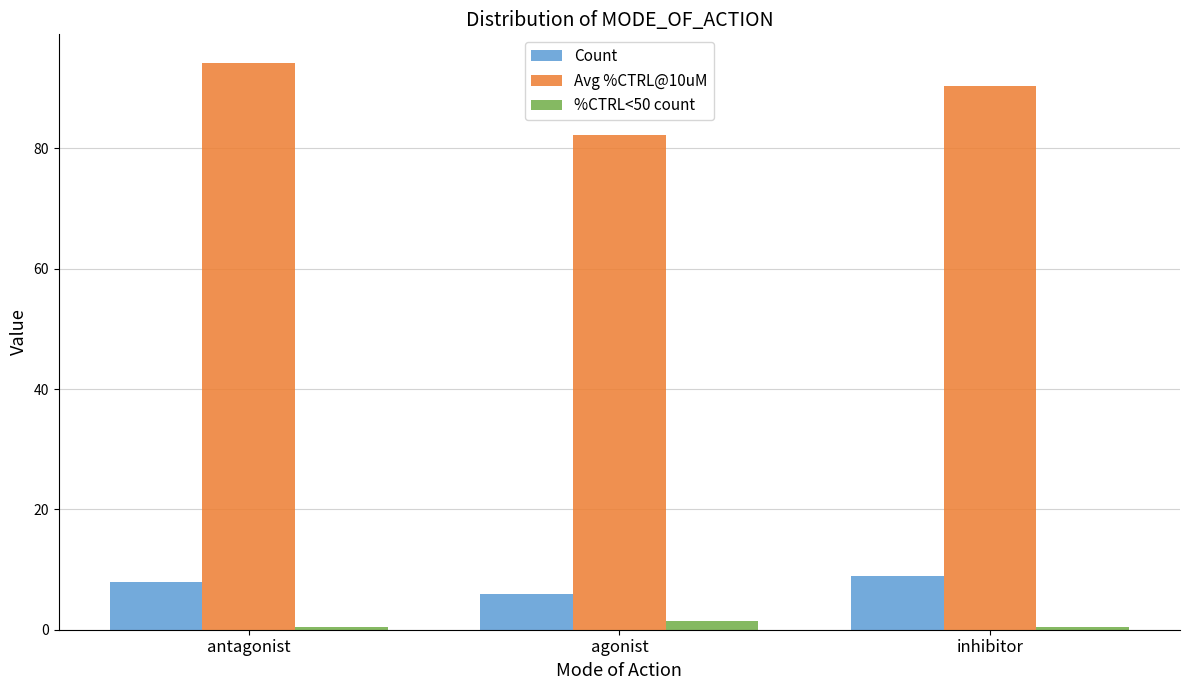

Does the chart contain any negative values?

No